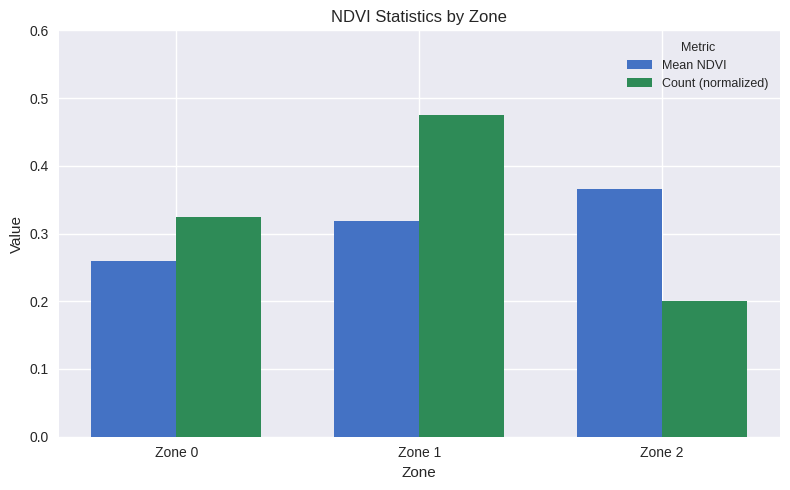

The Mean NDVI series shows 0.4 at Zone 0. True or false?

False